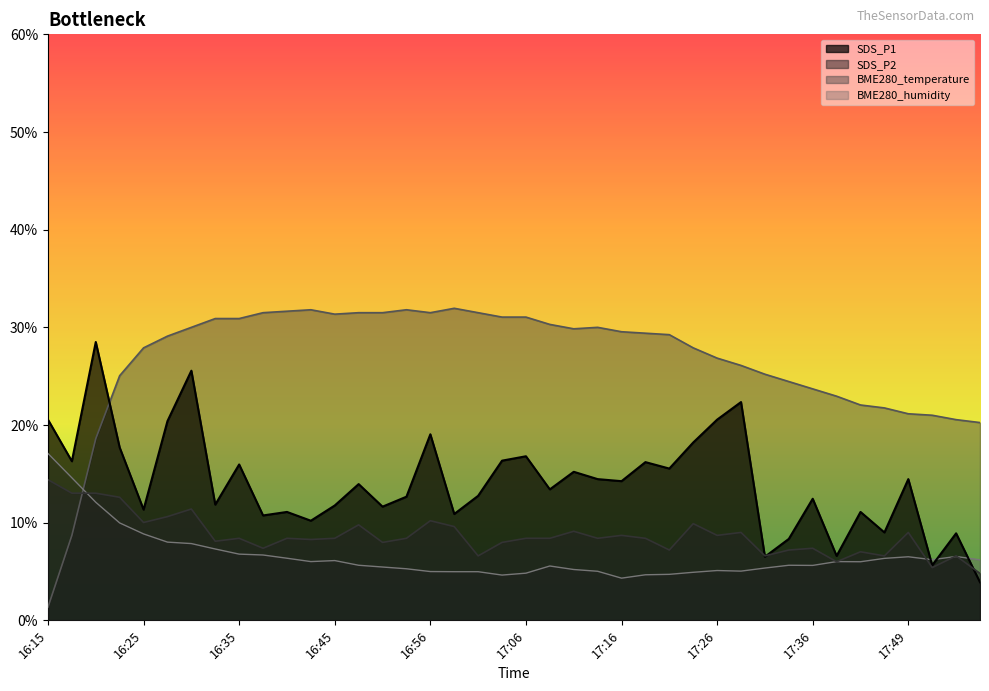

The value of BME280_temperature at 16:56 is 31.5. True or false?

True